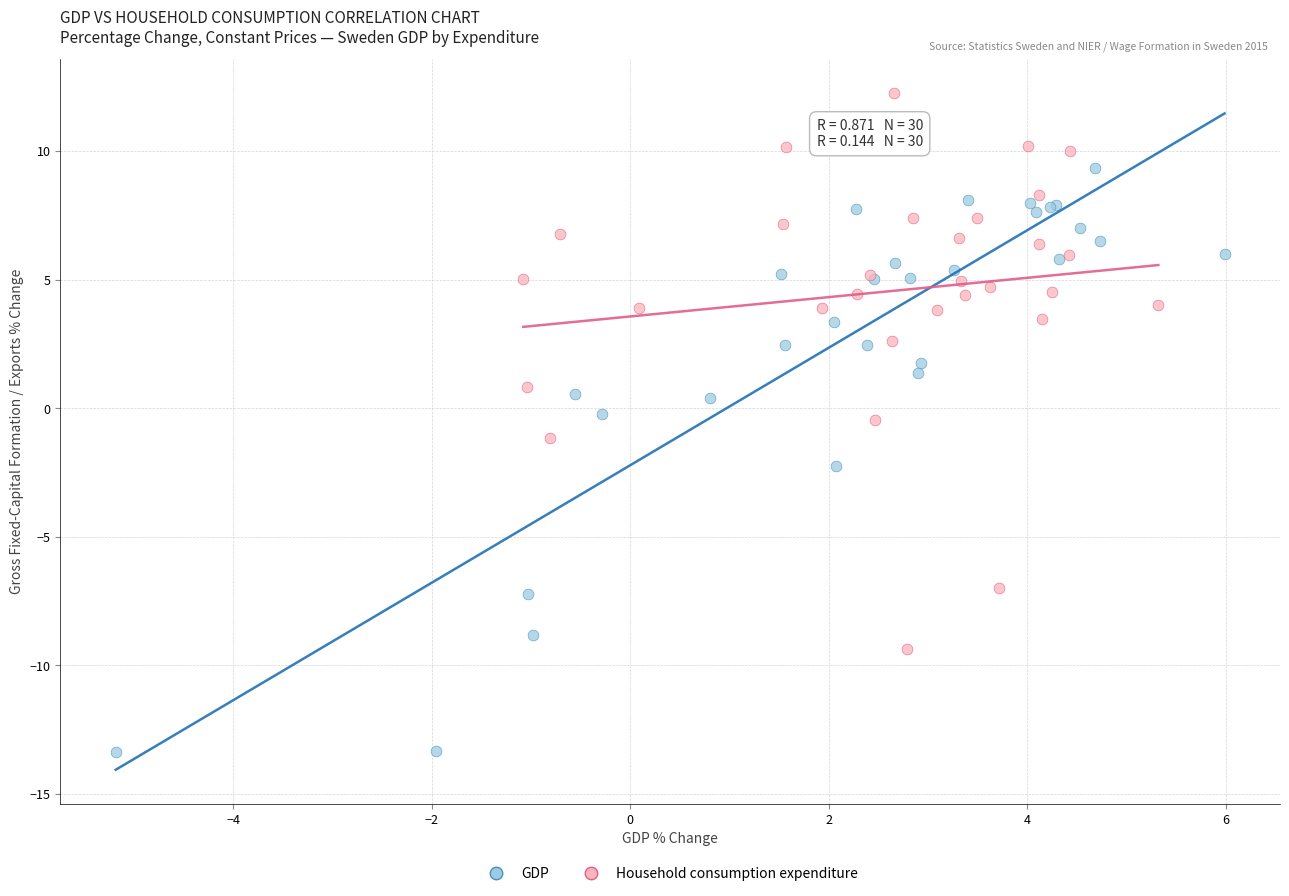

Which series has the largest Y range (max minus min)?

GDP